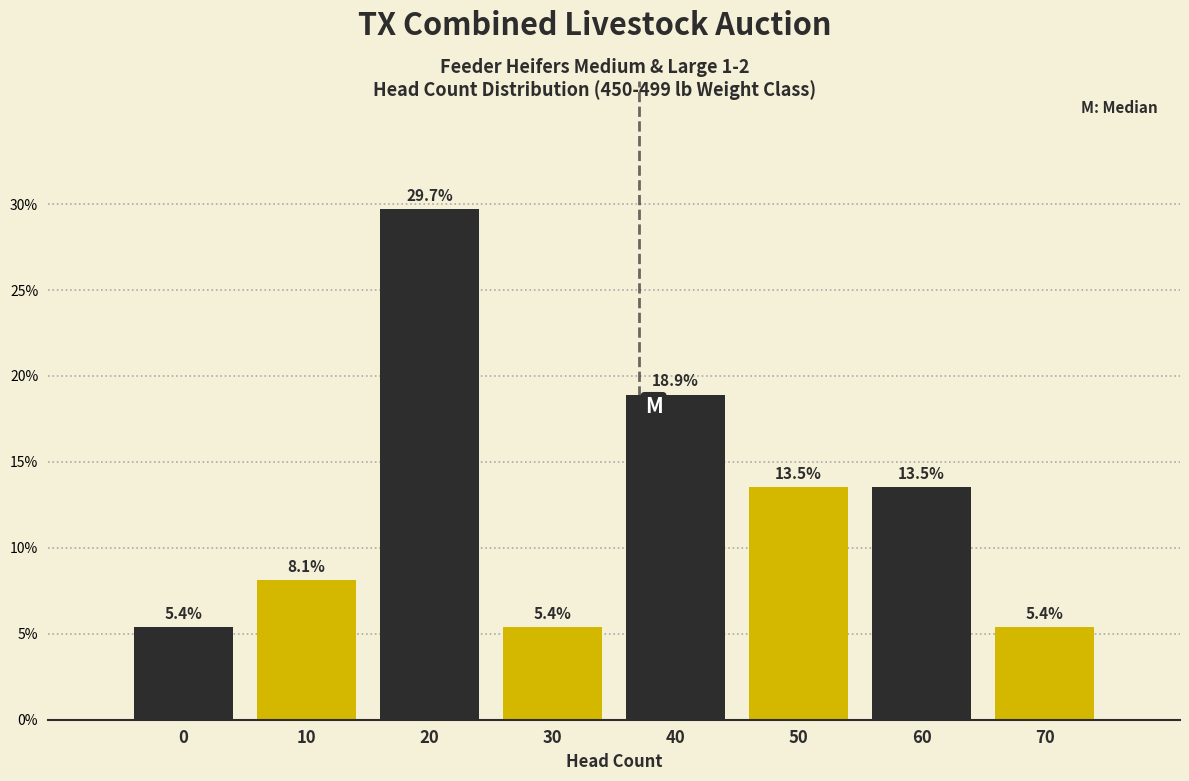

Reading left to right, transcribe all the data shown in this chart.

0=5.4	10=8.1	20=29.7	30=5.4	40=18.9	50=13.5	60=13.5	70=5.4